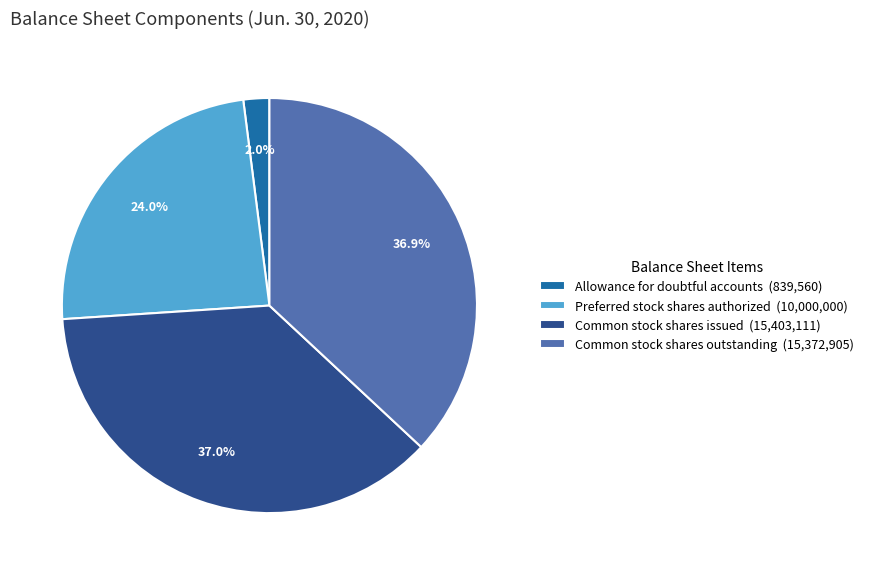

What percentage is the Common stock shares issued slice, to the nearest percent?

37%